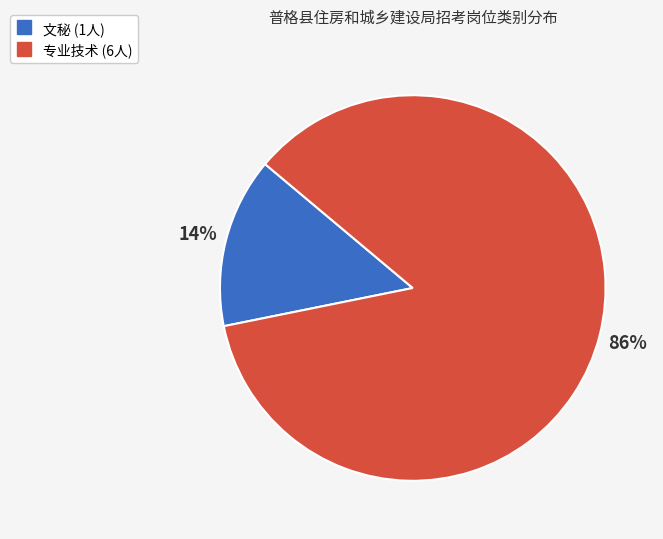

Which has a higher value, 文秘 or 专业技术?

专业技术